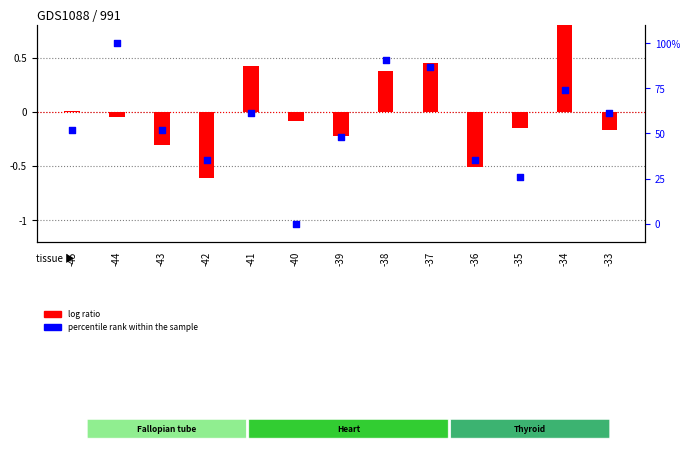

What is the ratio of the value at -45 to the value at -35?

2.0